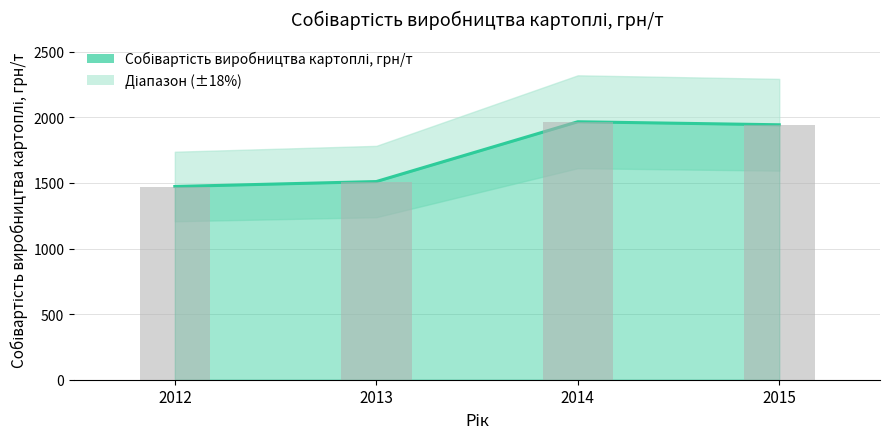

What is the difference between the values at 2014 and 2015?

23.0